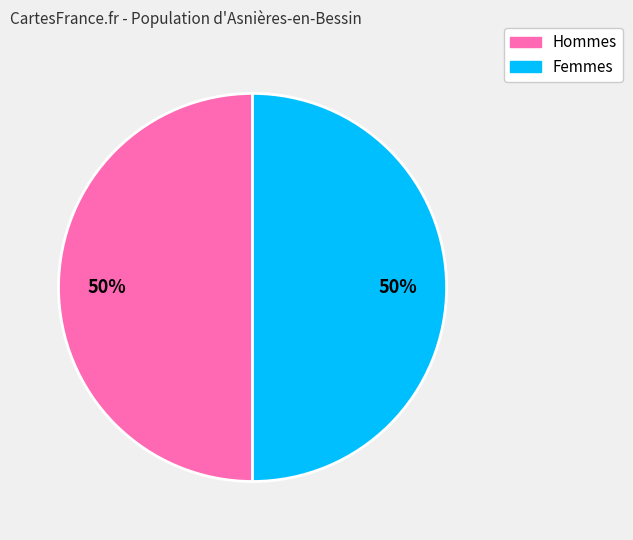

To the nearest percent, what is the average slice percentage?

50%